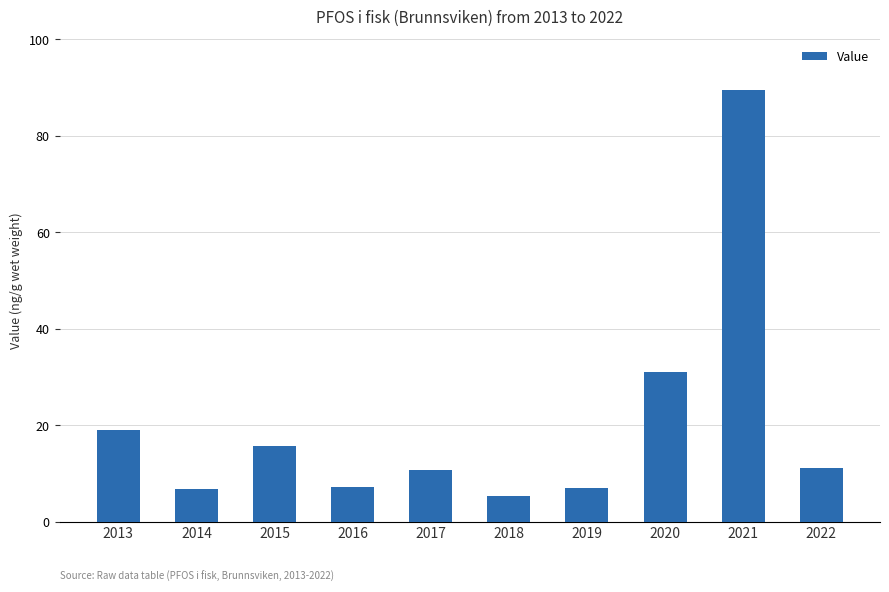

What is the approximate value at 2014?

6.9